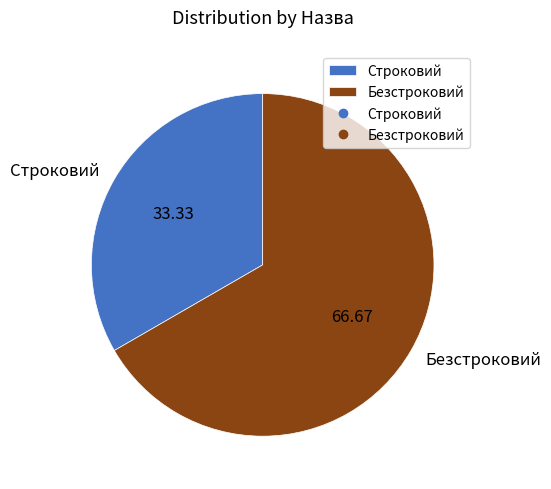

Is Строковий the majority of the pie?

No